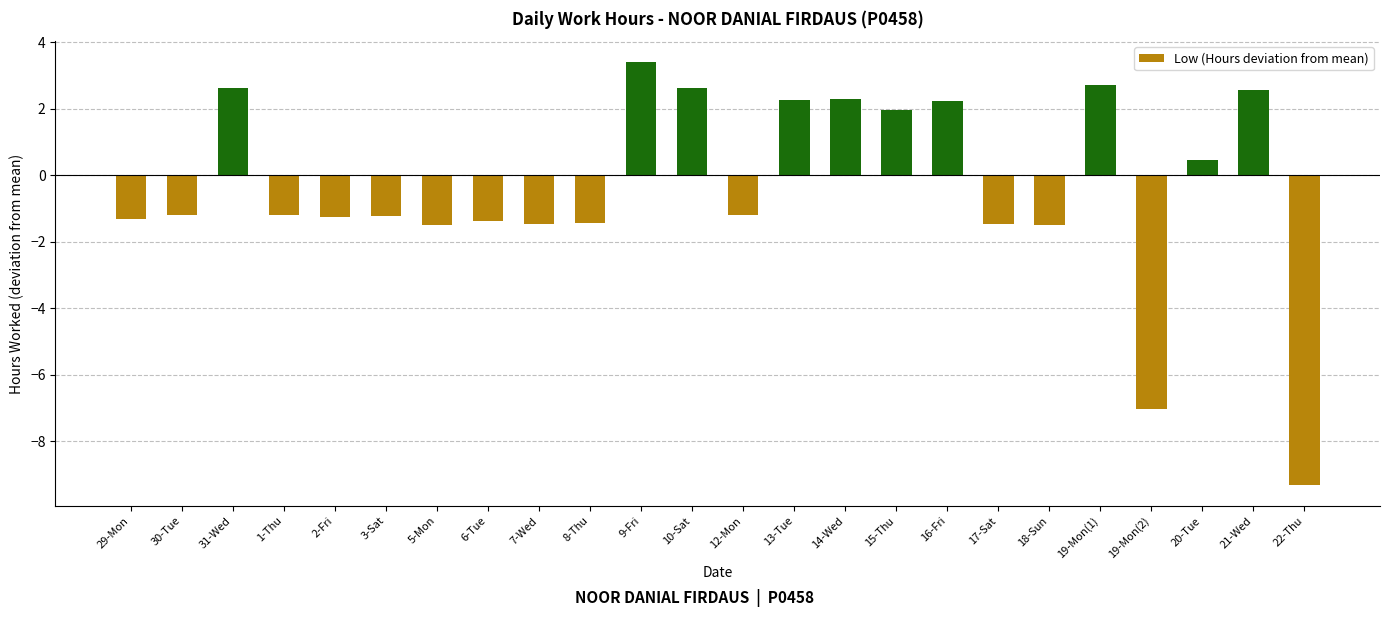

How many values are below -1?

14